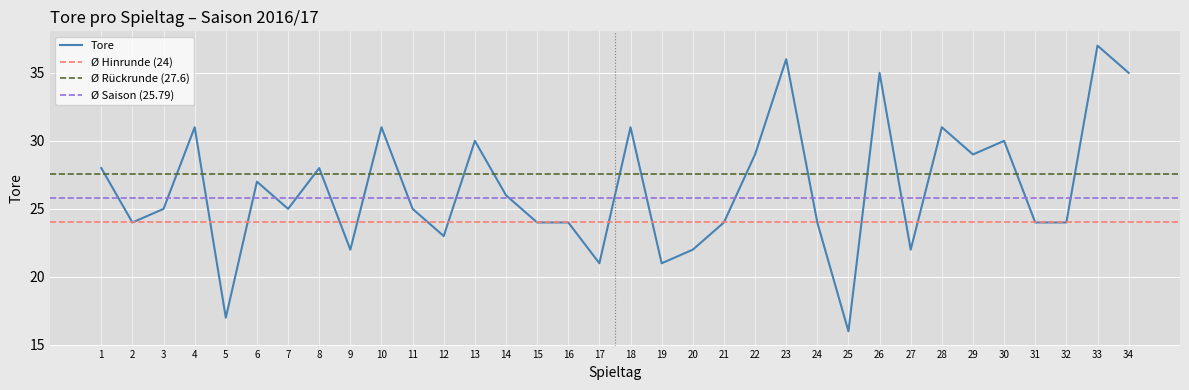

List the labels in order of value, smallest first.

25, 5, 17, 19, 9, 20, 27, 12, 2, 15, 16, 21, 24, 31, 32, 3, 7, 11, 14, 6, 1, 8, 22, 29, 13, 30, 4, 10, 18, 28, 26, 34, 23, 33